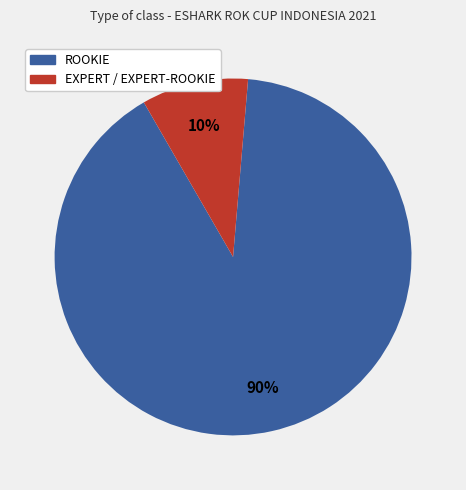

Does any single category account for the majority?

Yes